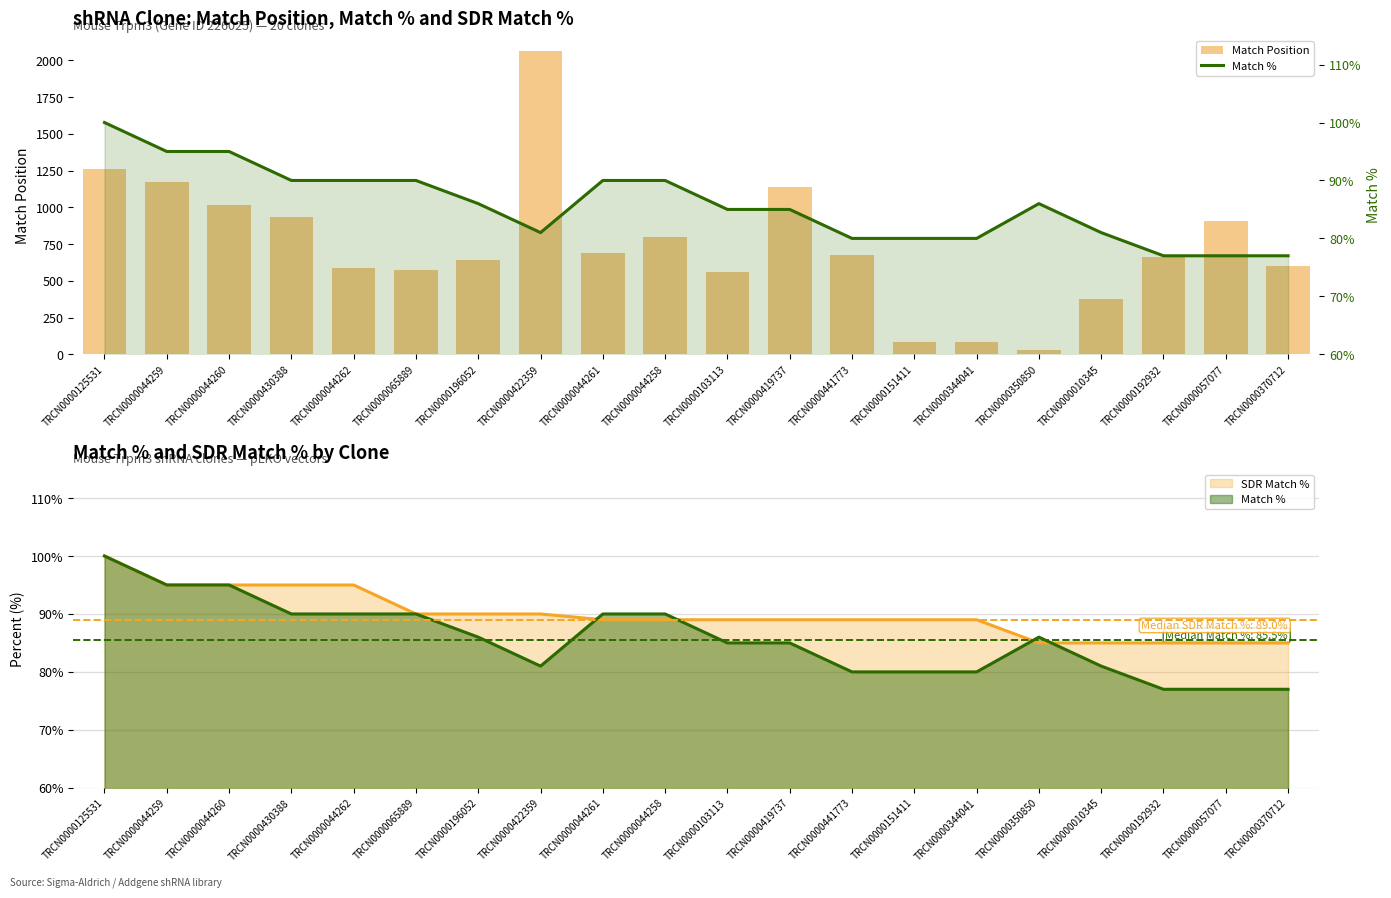

Does the chart contain any negative values?

No